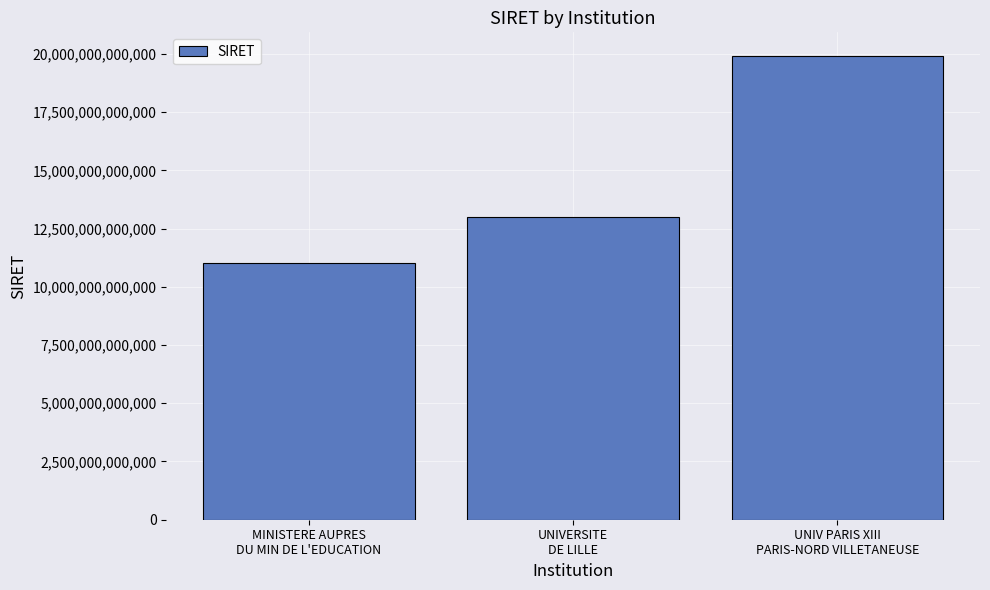

Rank the categories by value from highest to lowest.

UNIV PARIS XIII
PARIS-NORD VILLETANEUSE, UNIVERSITE
DE LILLE, MINISTERE AUPRES
DU MIN DE L'EDUCATION